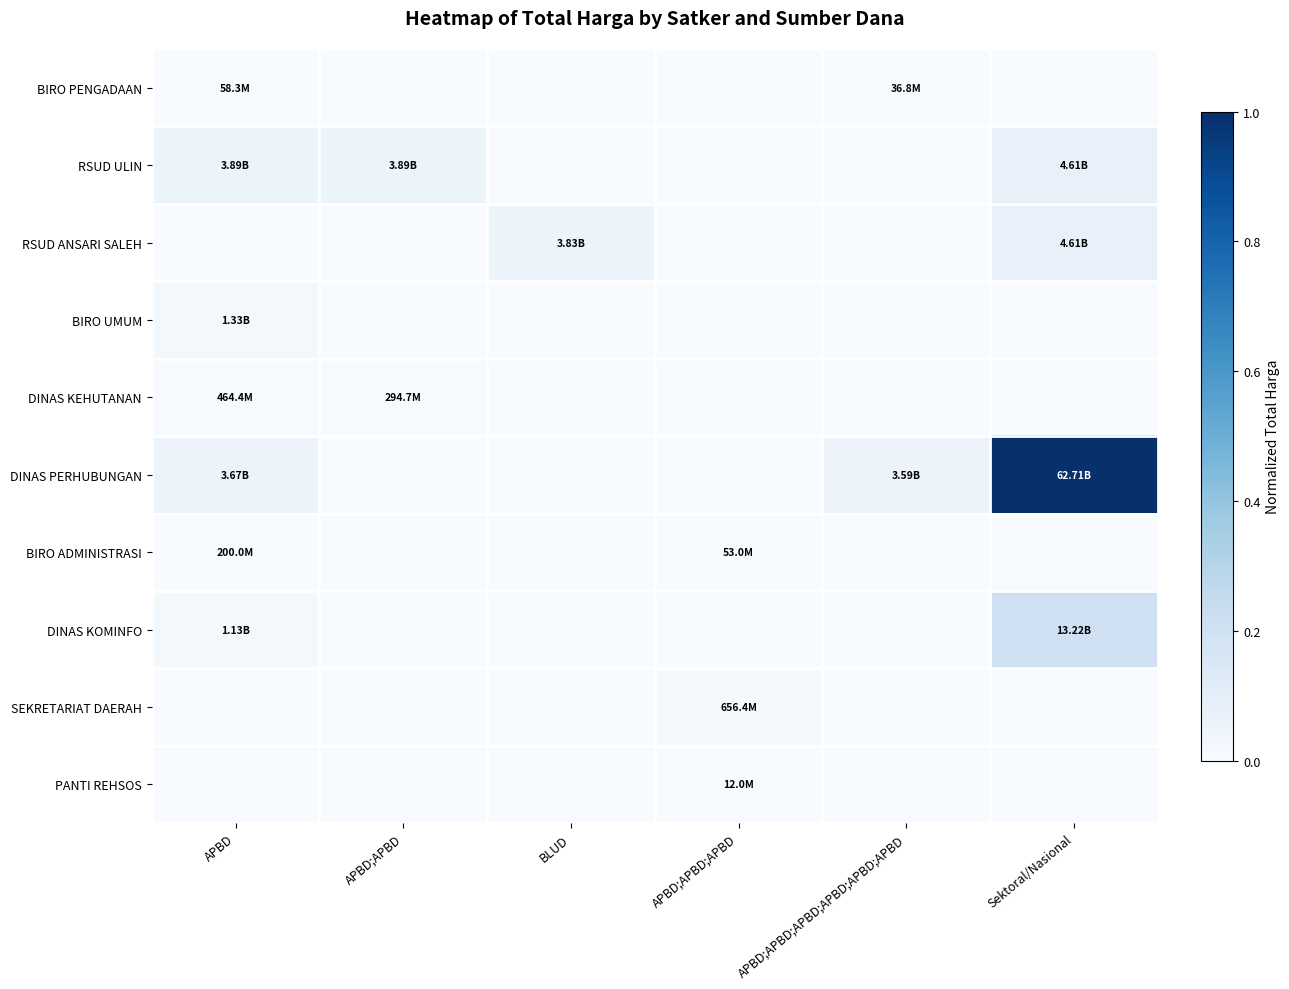

Reading right to left, list all the values displayed in this chart.

BIRO PENGADAAN: Sektoral/Nasional=0.0	APBD;APBD;APBD;APBD;APBD;APBD=0.0	APBD;APBD;APBD=0.0	BLUD=0.0	APBD;APBD=0.0	APBD=0.0
RSUD ULIN: Sektoral/Nasional=0.1	APBD;APBD;APBD;APBD;APBD;APBD=0.0	APBD;APBD;APBD=0.0	BLUD=0.0	APBD;APBD=0.1	APBD=0.1
RSUD ANSARI SALEH: Sektoral/Nasional=0.1	APBD;APBD;APBD;APBD;APBD;APBD=0.0	APBD;APBD;APBD=0.0	BLUD=0.1	APBD;APBD=0.0	APBD=0.0
BIRO UMUM: Sektoral/Nasional=0.0	APBD;APBD;APBD;APBD;APBD;APBD=0.0	APBD;APBD;APBD=0.0	BLUD=0.0	APBD;APBD=0.0	APBD=0.0
DINAS KEHUTANAN: Sektoral/Nasional=0.0	APBD;APBD;APBD;APBD;APBD;APBD=0.0	APBD;APBD;APBD=0.0	BLUD=0.0	APBD;APBD=0.0	APBD=0.0
DINAS PERHUBUNGAN: Sektoral/Nasional=1.0	APBD;APBD;APBD;APBD;APBD;APBD=0.1	APBD;APBD;APBD=0.0	BLUD=0.0	APBD;APBD=0.0	APBD=0.1
BIRO ADMINISTRASI: Sektoral/Nasional=0.0	APBD;APBD;APBD;APBD;APBD;APBD=0.0	APBD;APBD;APBD=0.0	BLUD=0.0	APBD;APBD=0.0	APBD=0.0
DINAS KOMINFO: Sektoral/Nasional=0.2	APBD;APBD;APBD;APBD;APBD;APBD=0.0	APBD;APBD;APBD=0.0	BLUD=0.0	APBD;APBD=0.0	APBD=0.0
SEKRETARIAT DAERAH: Sektoral/Nasional=0.0	APBD;APBD;APBD;APBD;APBD;APBD=0.0	APBD;APBD;APBD=0.0	BLUD=0.0	APBD;APBD=0.0	APBD=0.0
PANTI REHSOS: Sektoral/Nasional=0.0	APBD;APBD;APBD;APBD;APBD;APBD=0.0	APBD;APBD;APBD=0.0	BLUD=0.0	APBD;APBD=0.0	APBD=0.0